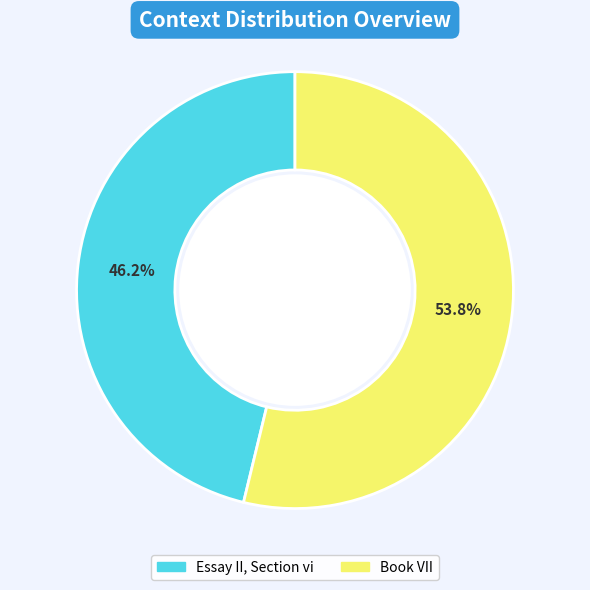

What is the ratio of the value at Essay II, Section vi to the value at Book VII?

0.9